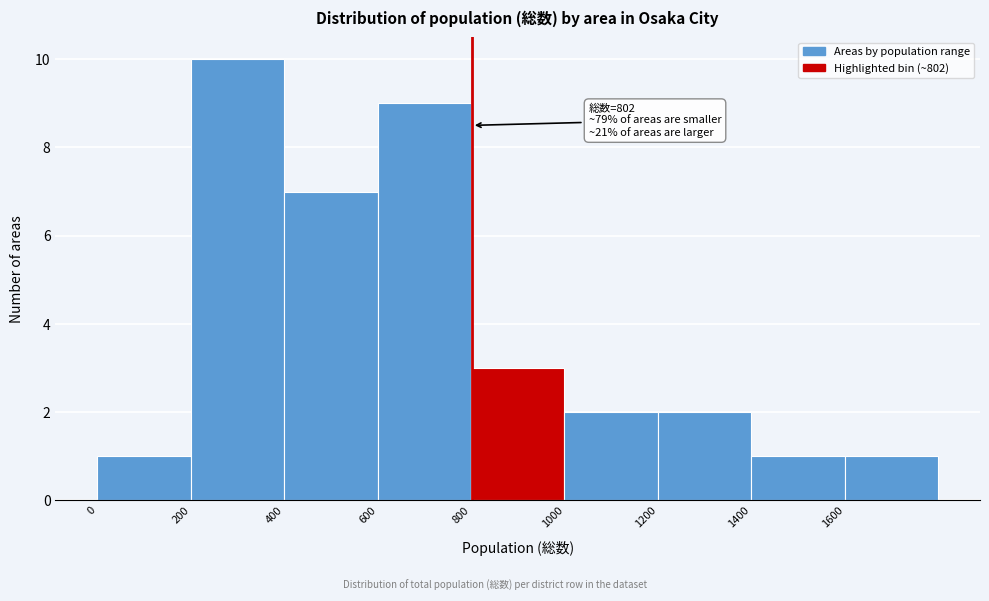

Over which range of the x-axis is the bar tallest?

200 to 400